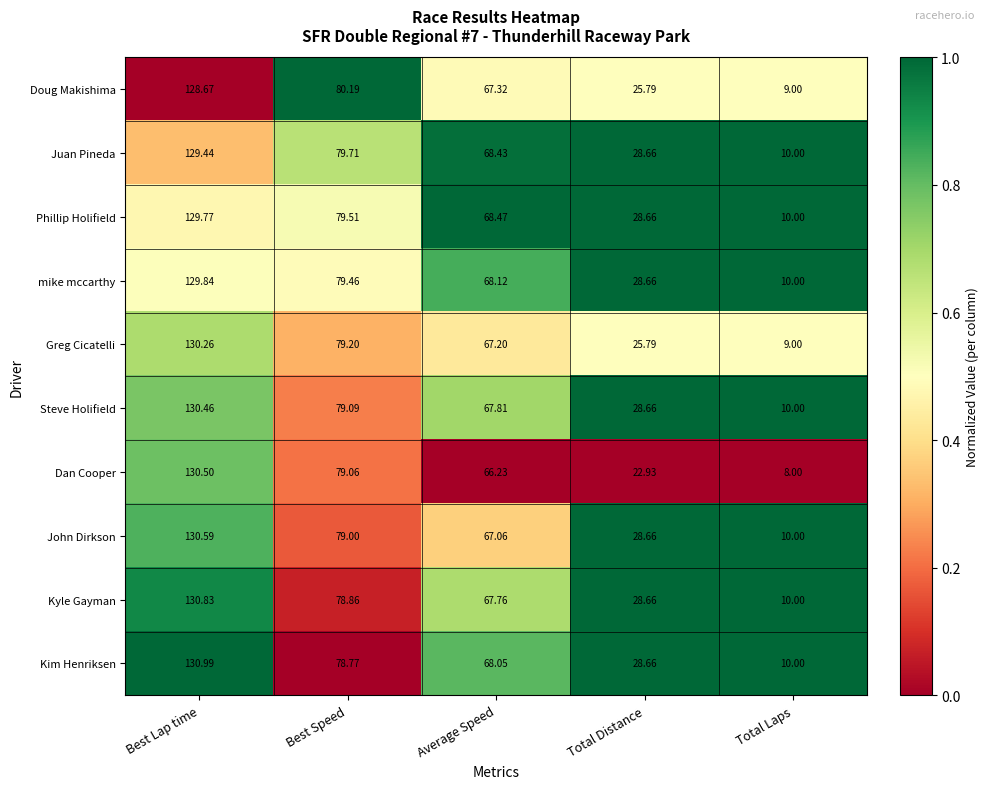

Is the value of Kim Henriksen at Total Laps greater than the value of Steve Holifield at Average Speed?

No